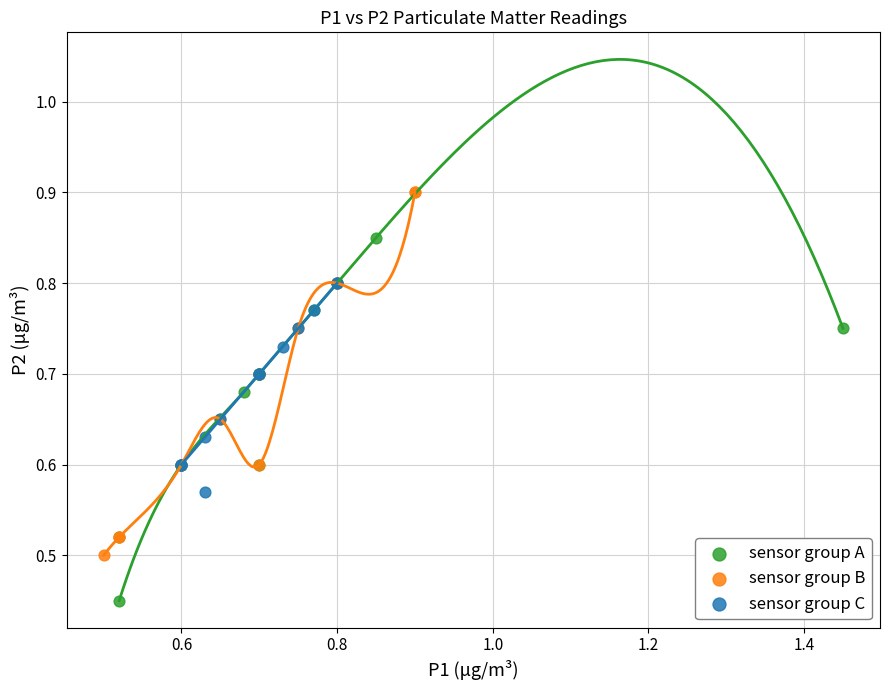

What are all the series names shown in the legend?

sensor group A, sensor group B, sensor group C